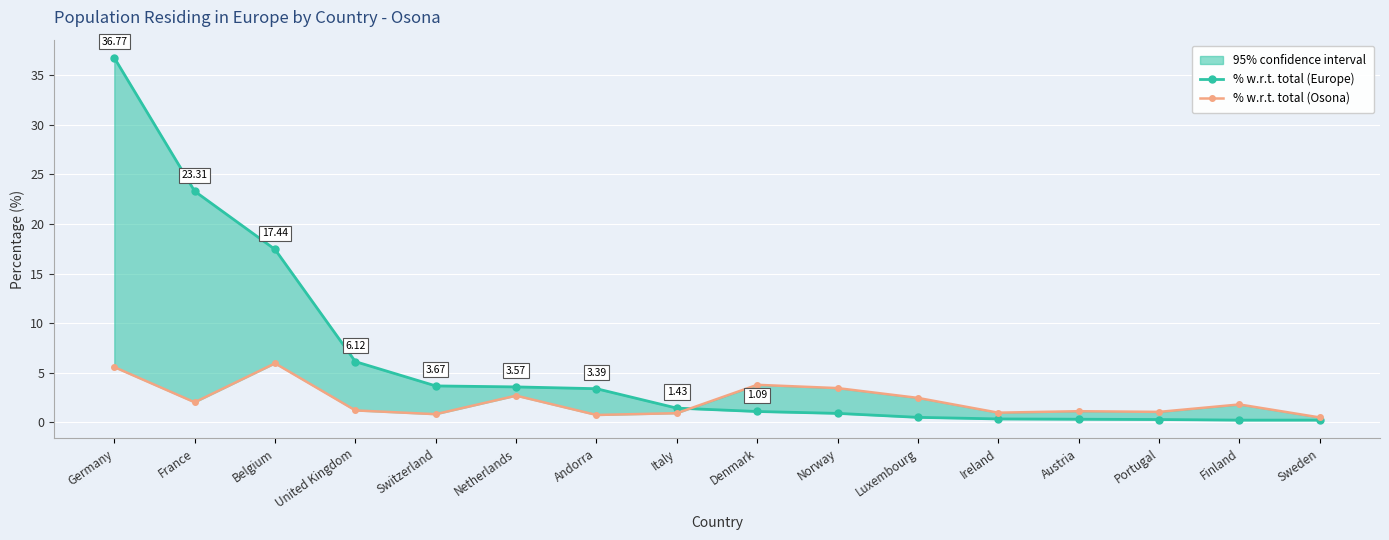

The value of % w.r.t. total (Europe) at France is 36.6. True or false?

False